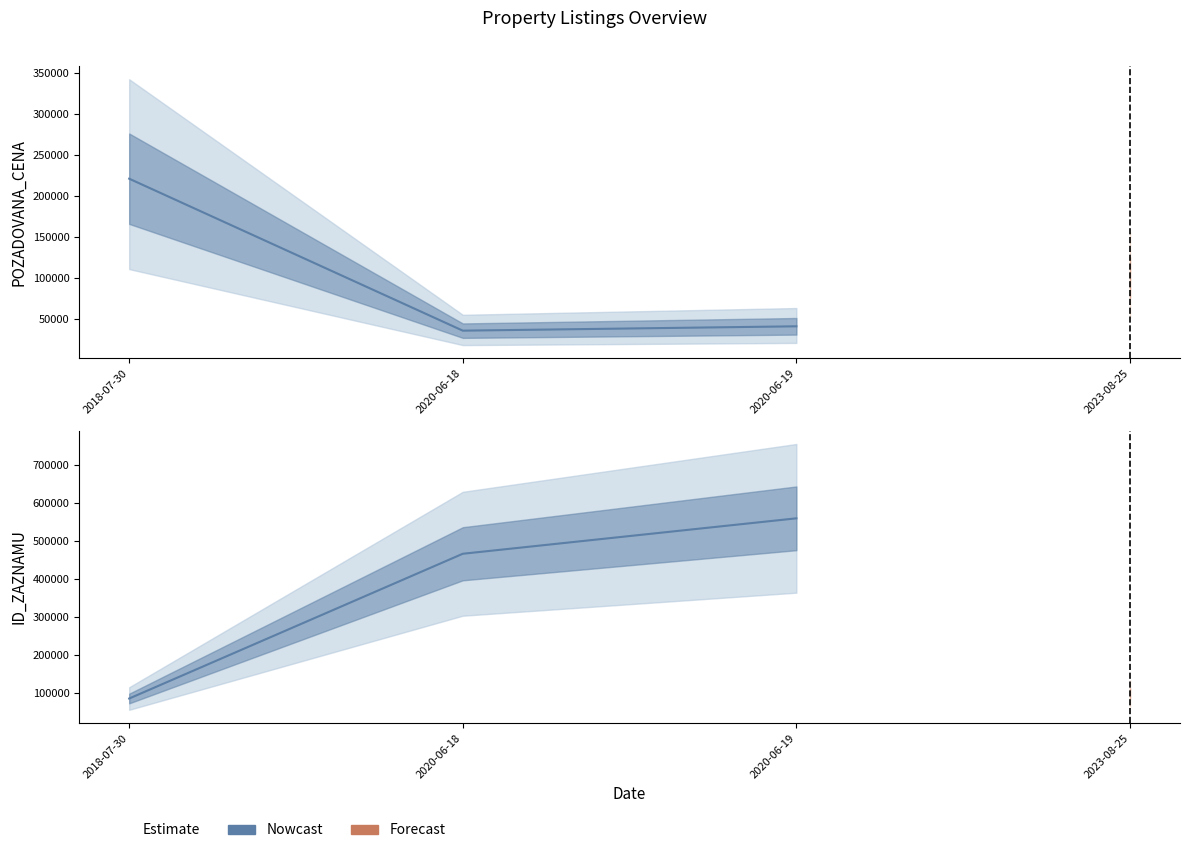

What is the difference between the values at 2020-06-19 and 2018-07-30?

474575